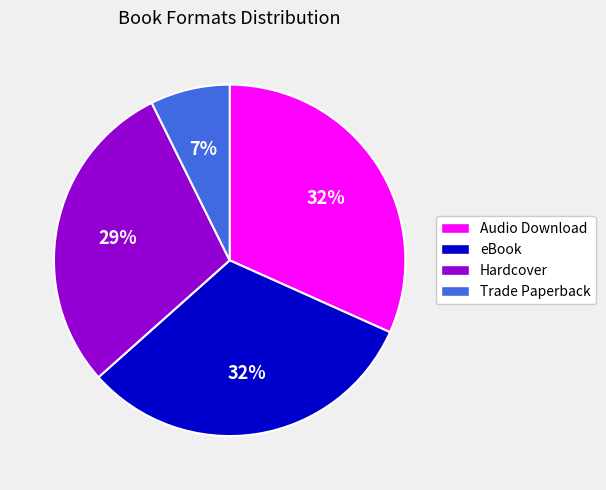

To the nearest percent, what is the average slice percentage?

25%